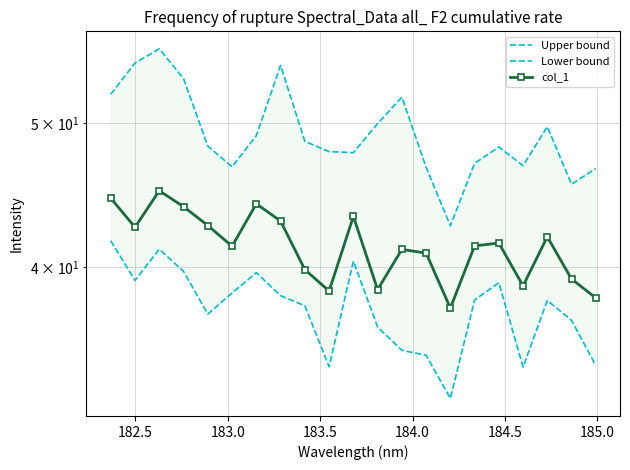

How many values in the Lower bound series are below 37?

8